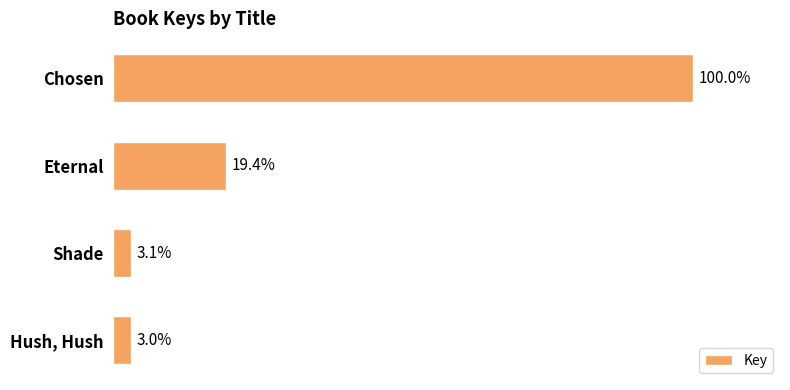

Are the bars horizontal?

Yes